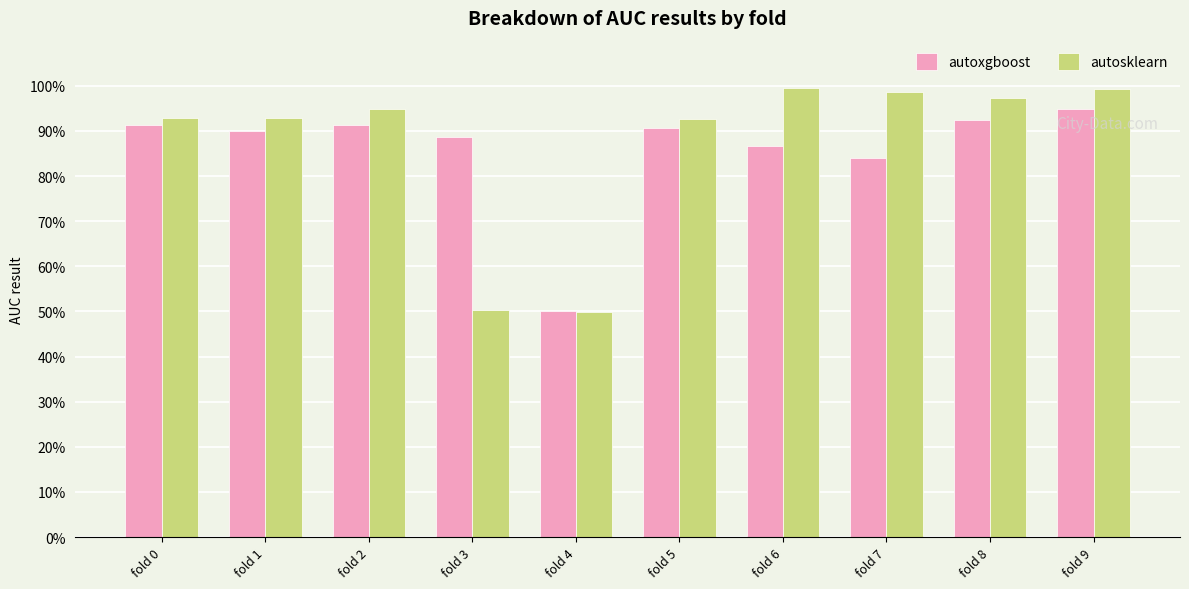

What are all the series names shown in the legend?

autoxgboost, autosklearn